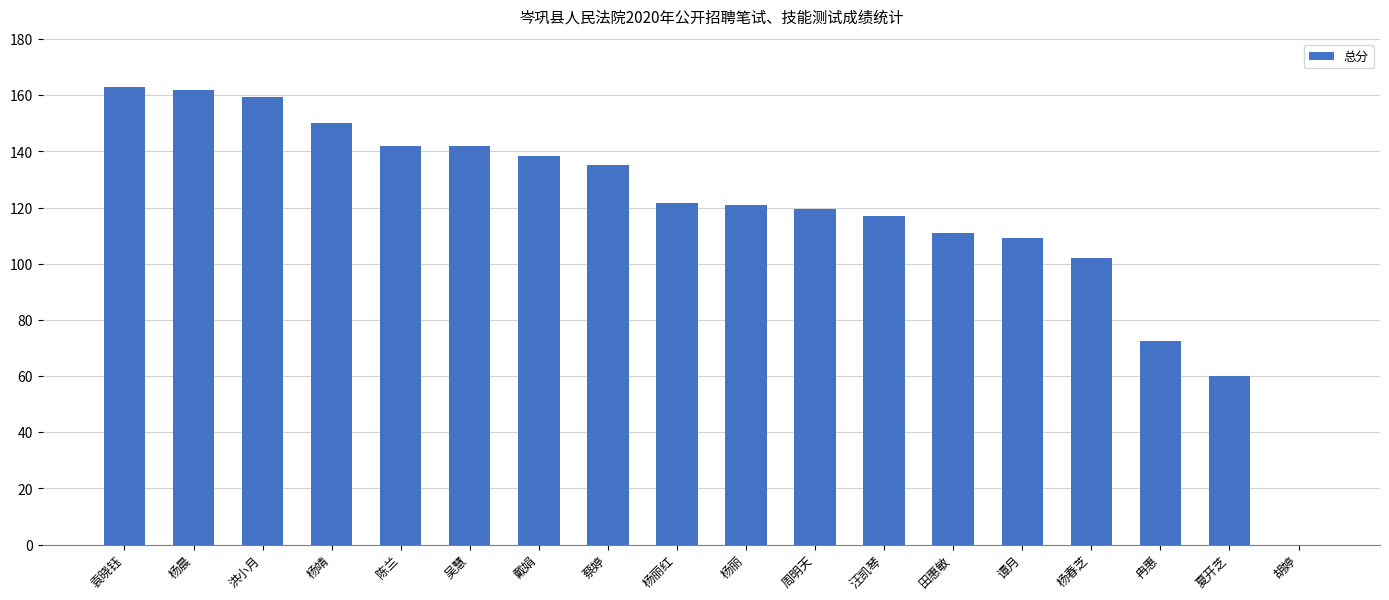

The value at 周明天 is 119.6. True or false?

True